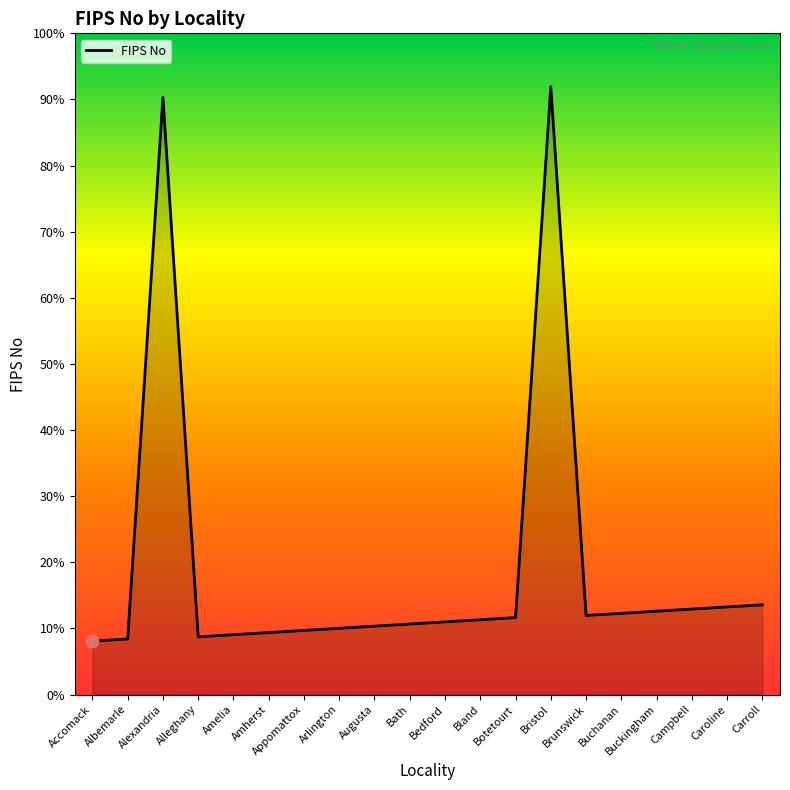

Which has a higher value, Brunswick or Carroll?

Carroll